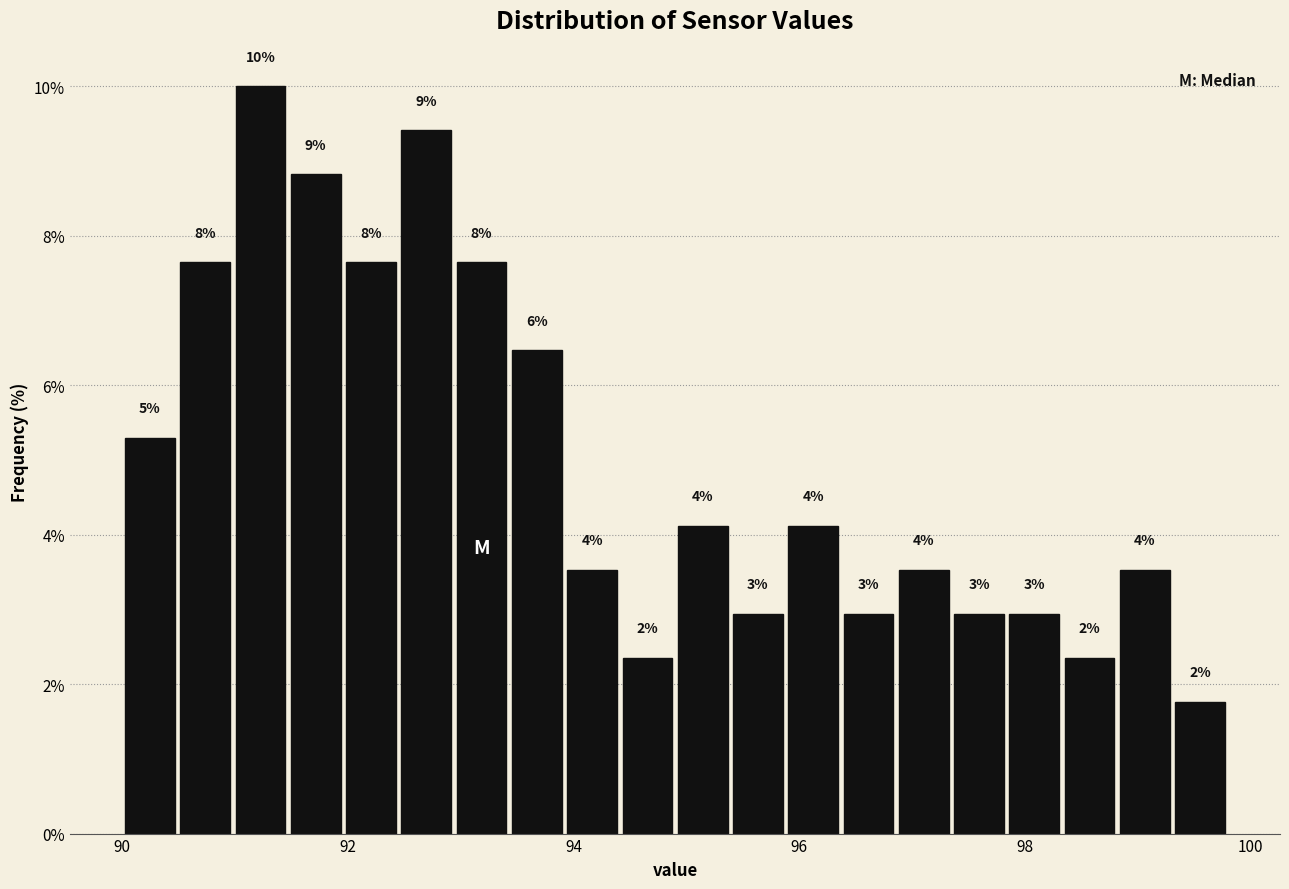

Read against the x-axis, roughly where is the centre of the tallest bar?

91.2